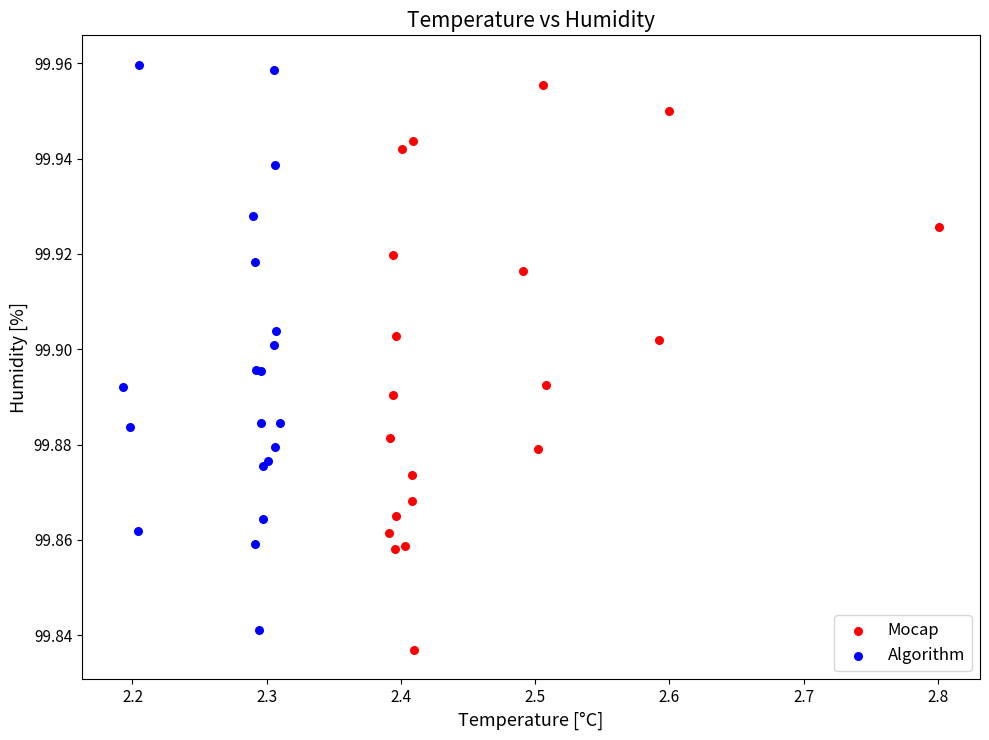

What are all the series names shown in the legend?

Mocap, Algorithm